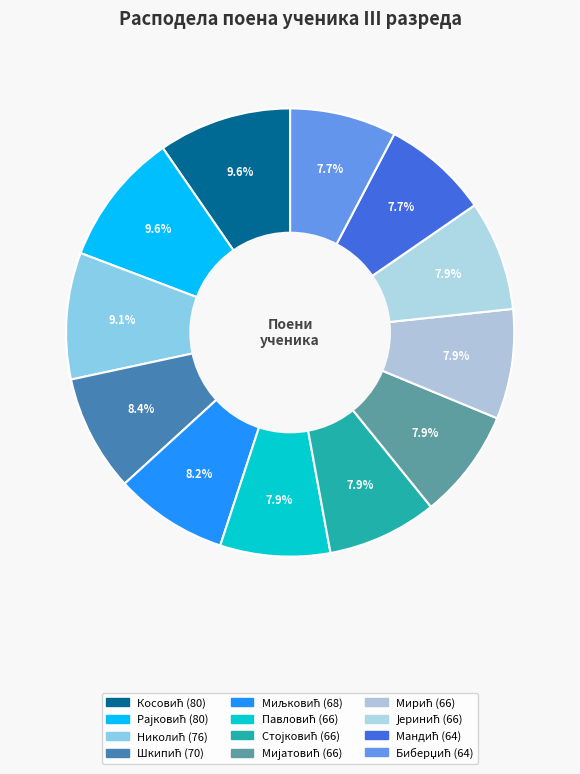

Combined, what portion of the pie is Мандић and Мирић?

15.6%